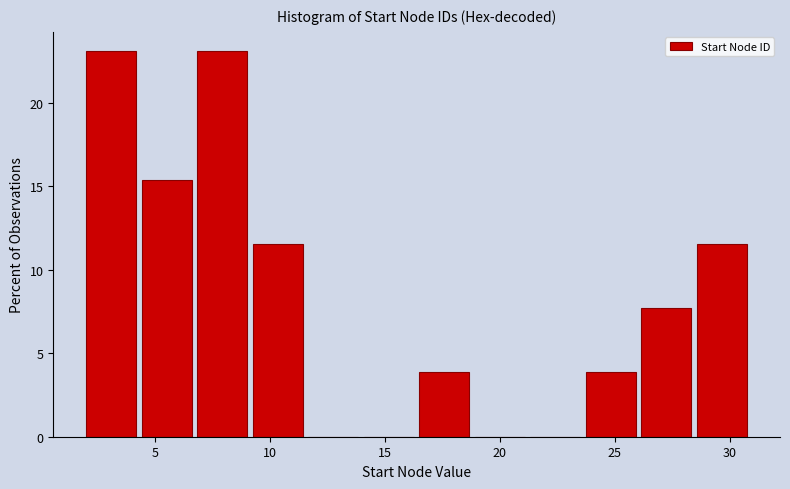

How tall is the bar that spans 4.5 to 7.0 on the x-axis? Neither the bar edges nor the heights are printed on the chart, so give them approximately, as read against the axes.

15.5